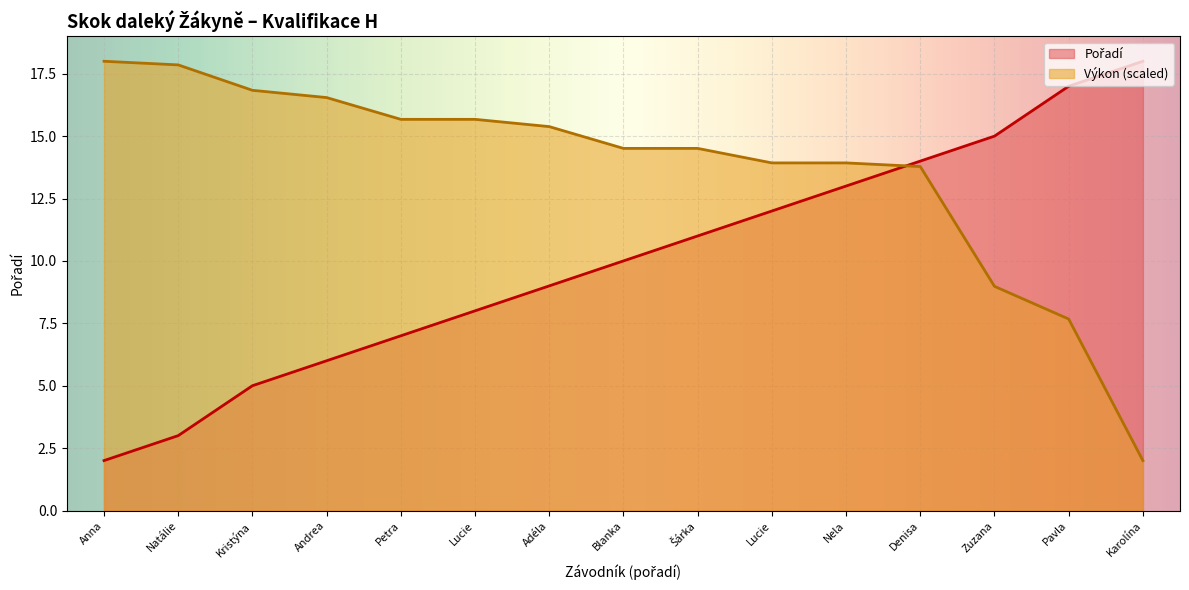

What are all the series names shown in the legend?

Pořadí, Výkon